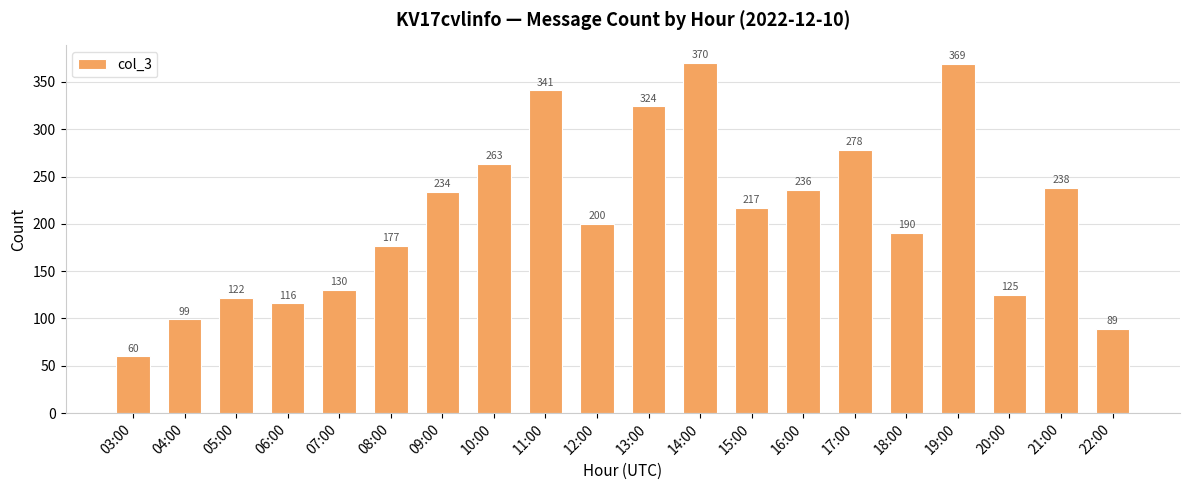

What is the difference between the values at 11:00 and 17:00?

63